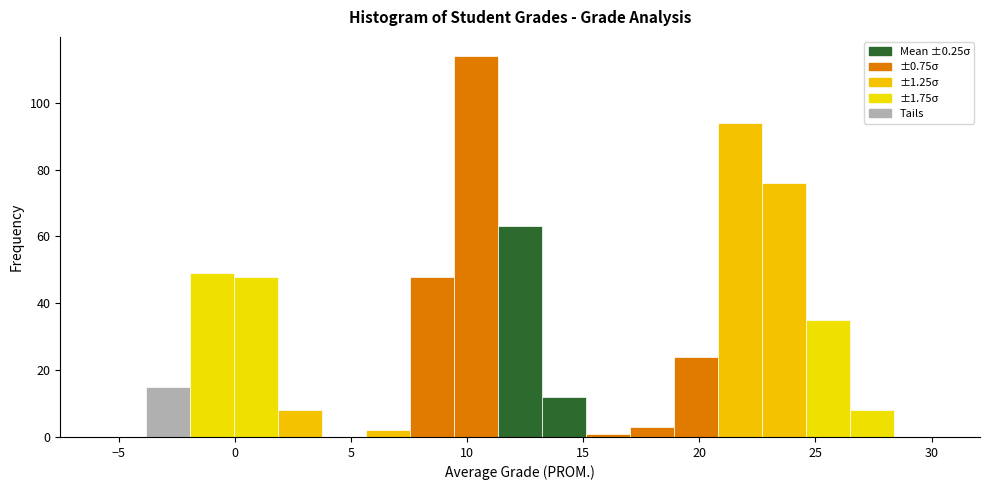

Around what value on the x-axis is the tallest bar? Give the approximate position of its centre, as read against the axis.

10.5